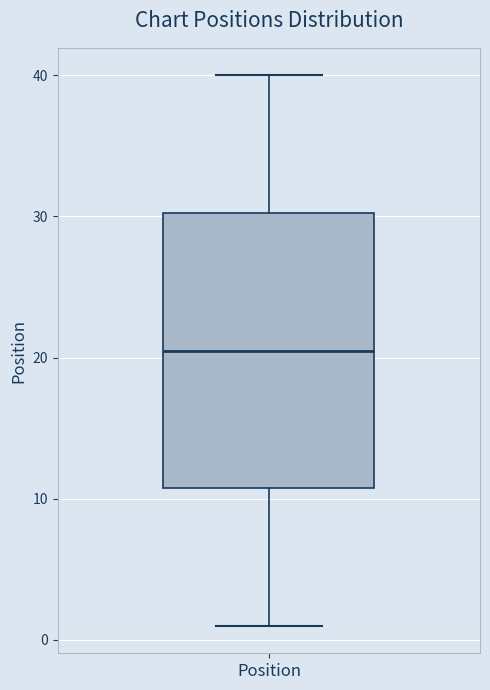

Read this box plot against the y-axis: the position of the median line, the range covered by the box, and the ends of both whiskers. The values are not printed on the chart, so give them approximately, as read against the axis.

median 21, box 11 to 30, whiskers 1 to 40